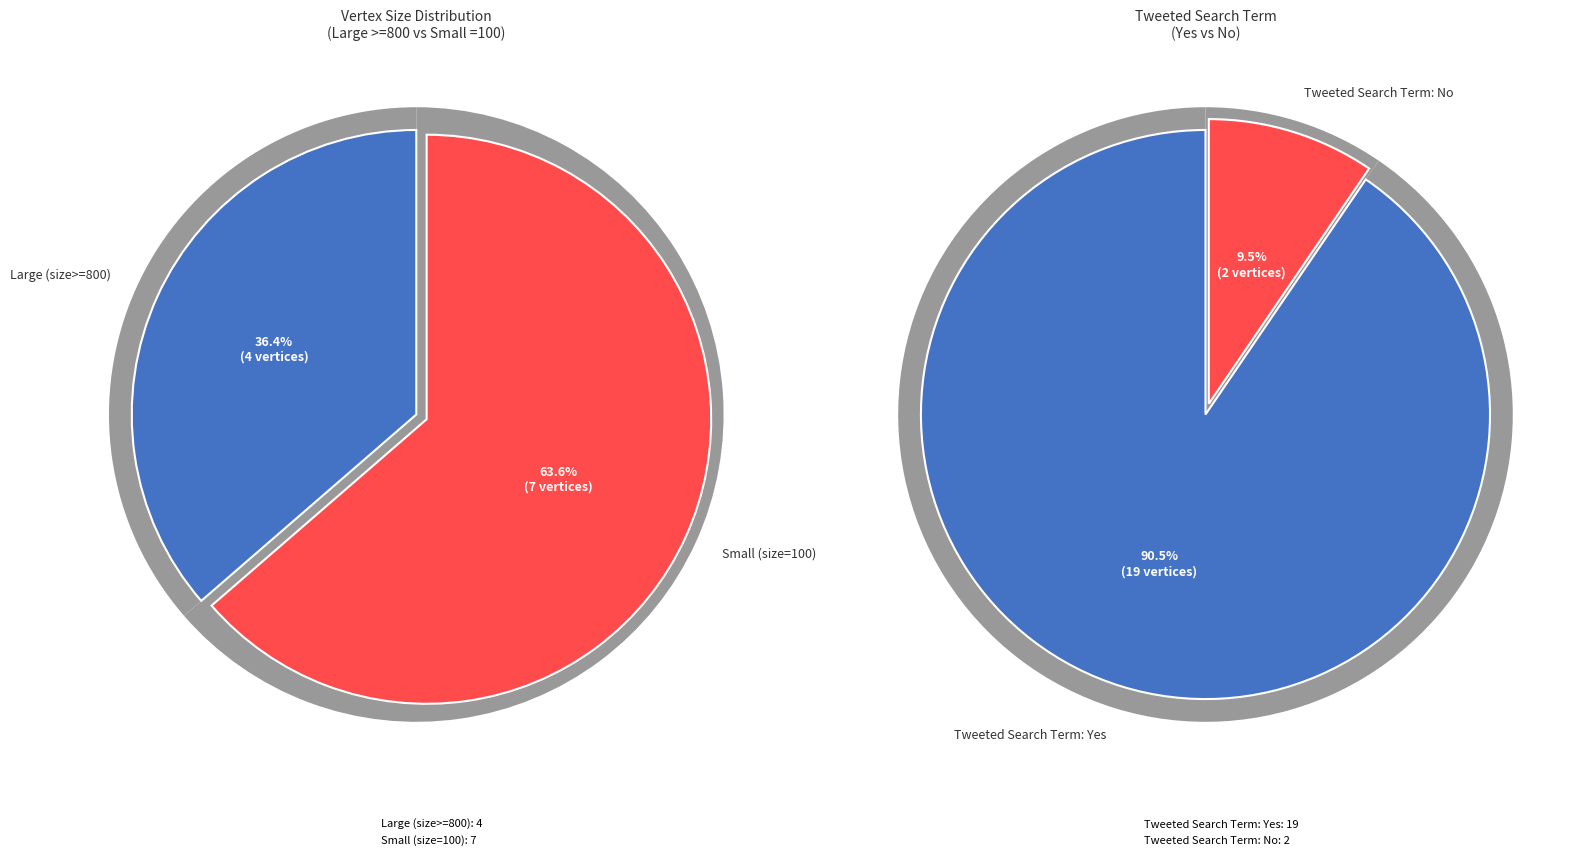

Is there a majority slice in this chart?

Yes